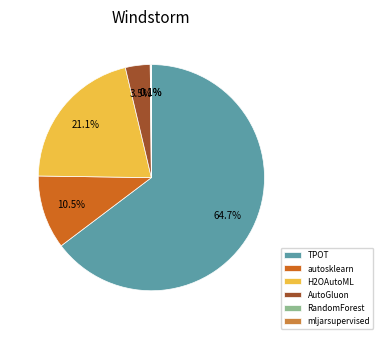

Does TPOT represent more than half of the total?

Yes